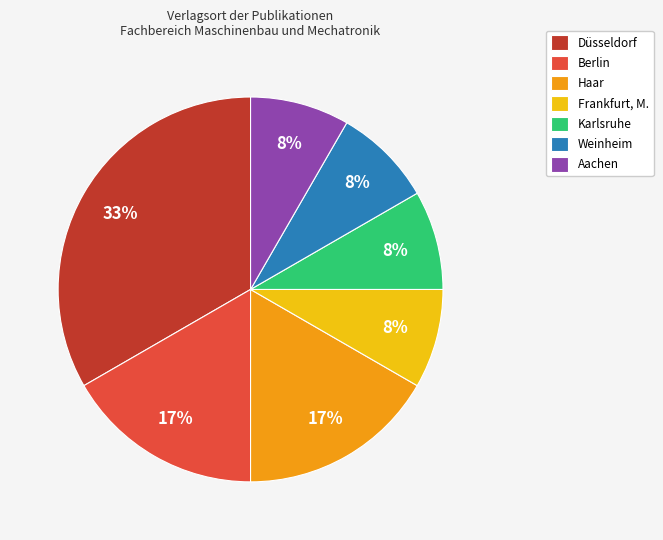

How many slices are in this pie chart?

7